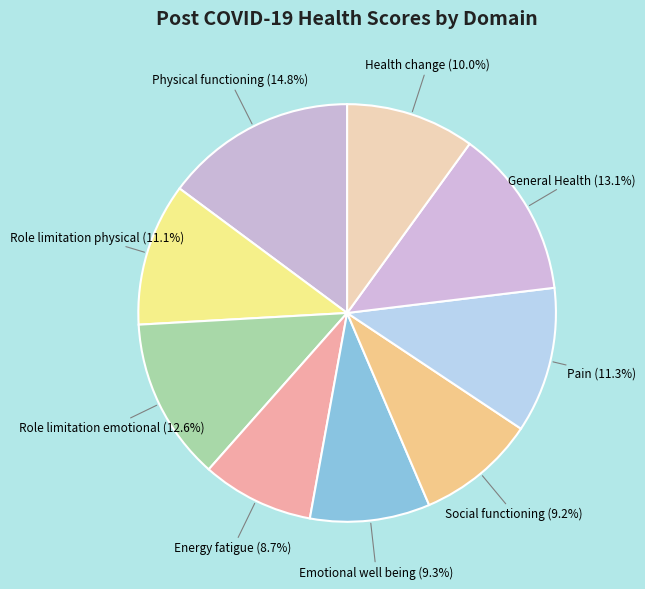

Count the number of slices in the pie.

9